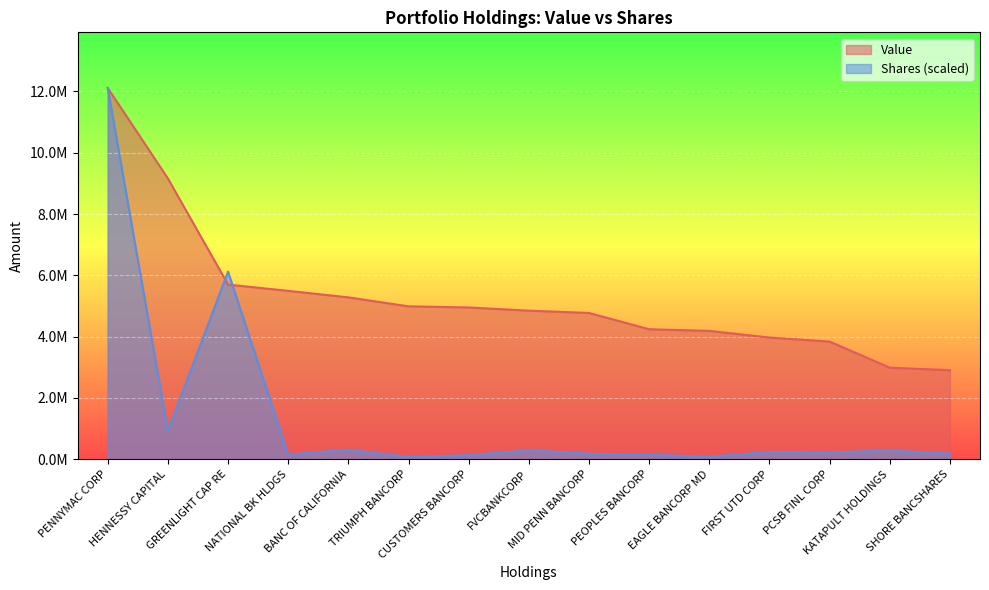

At how many categories does at least one series exceed 173769?

15